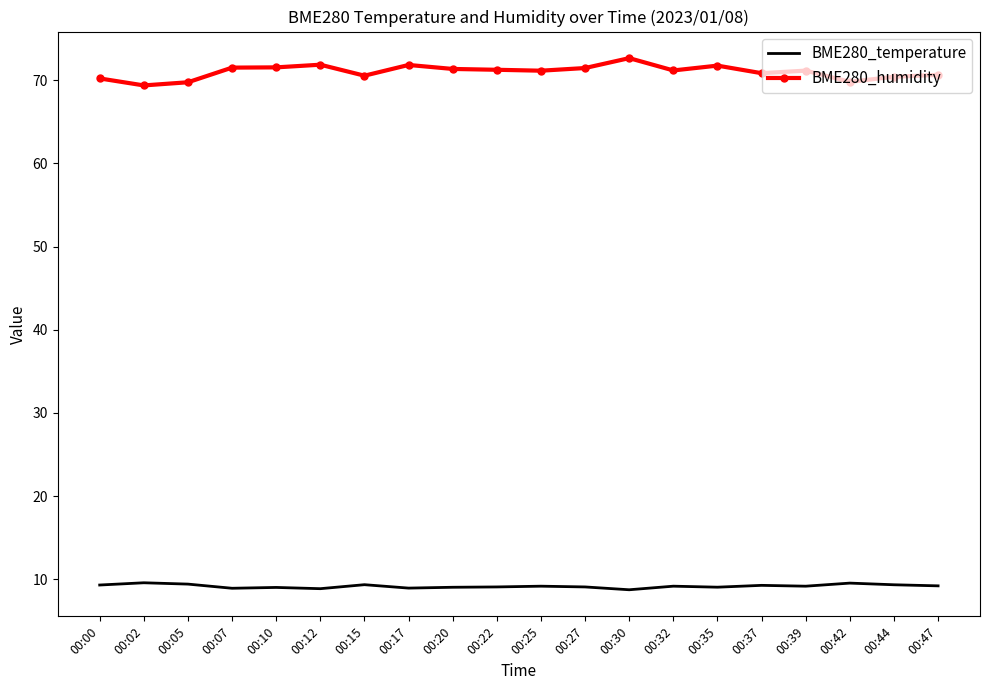

What is the total value across all series at 00:25?

80.3